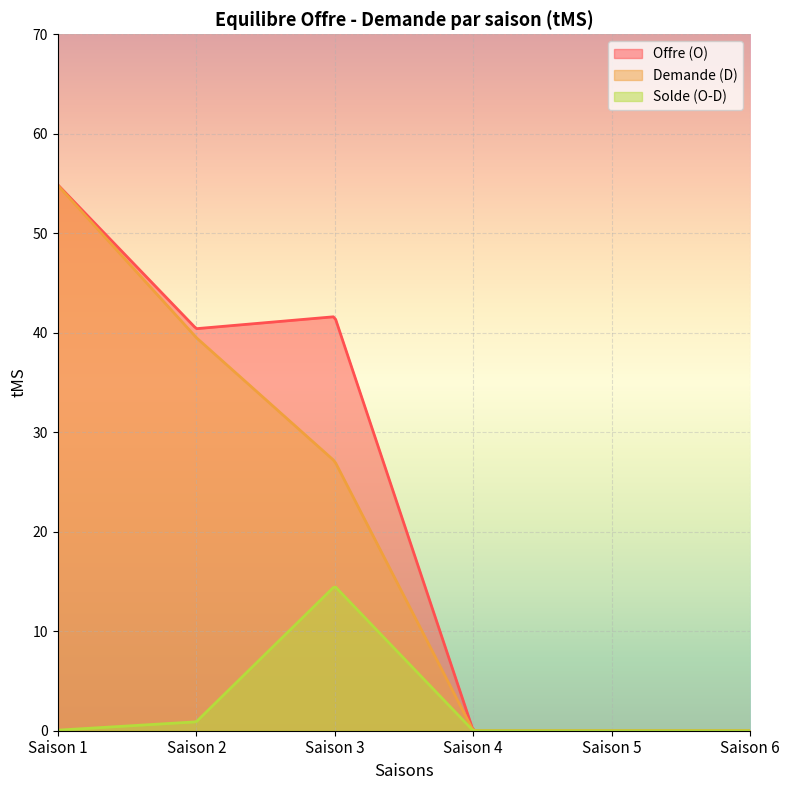

How many interior local peaks does the Solde (O-D) series have?

1